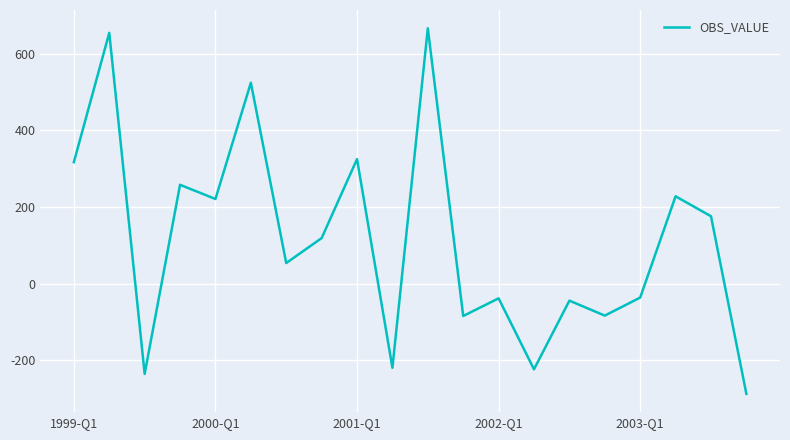

What is the minimum value shown in the chart?

-287